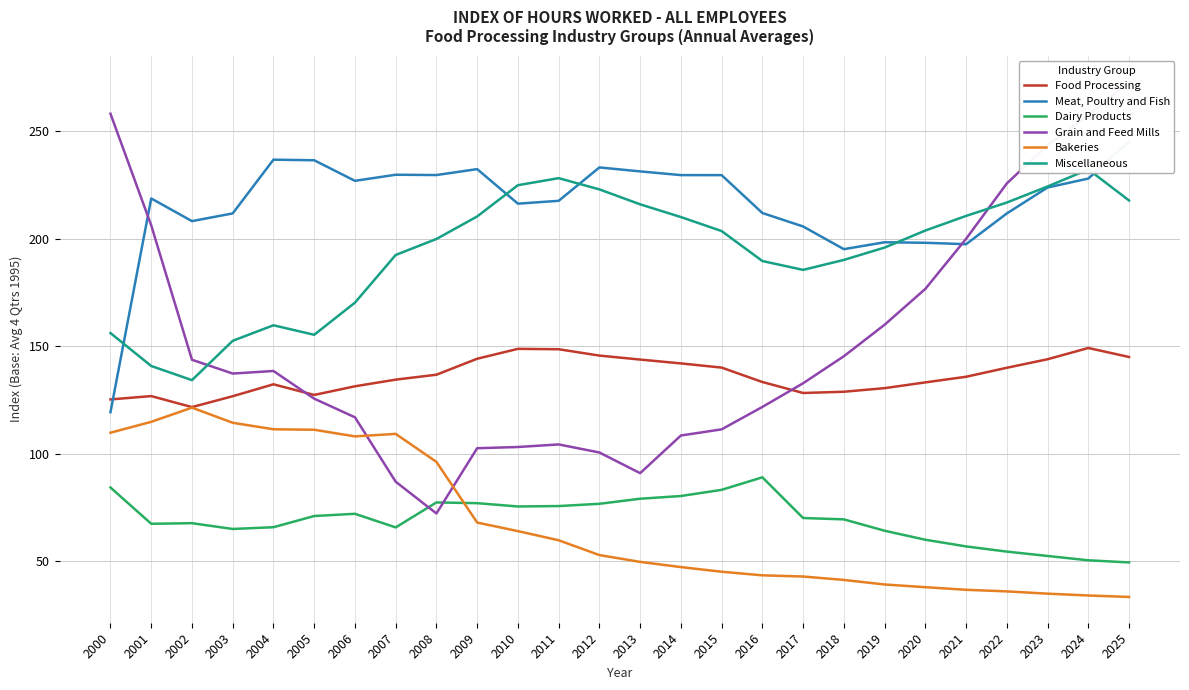

In Bakeries, how many points are lower than both neighbors (excluding endpoints)?

1